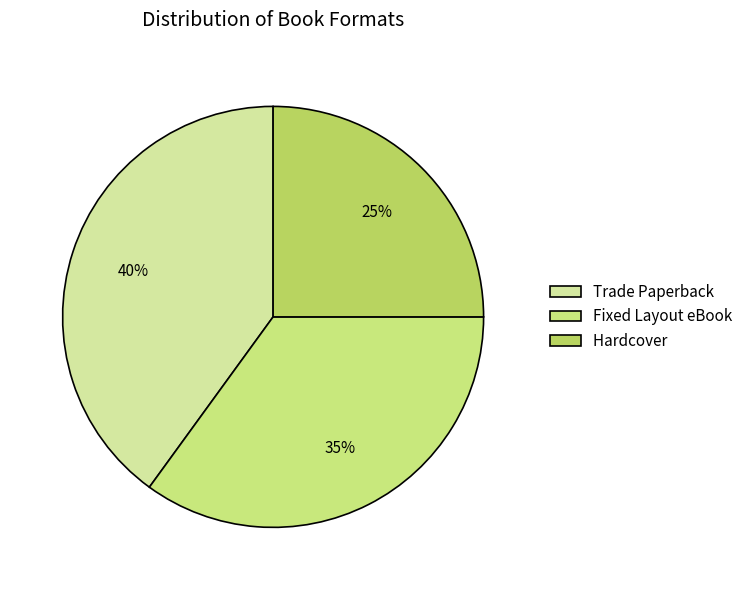

Does Hardcover represent more than half of the total?

No